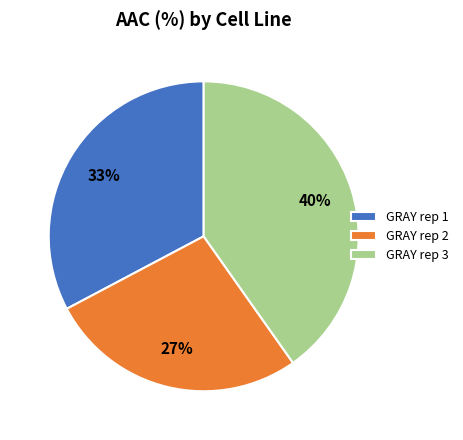

Count the number of slices in the pie.

3